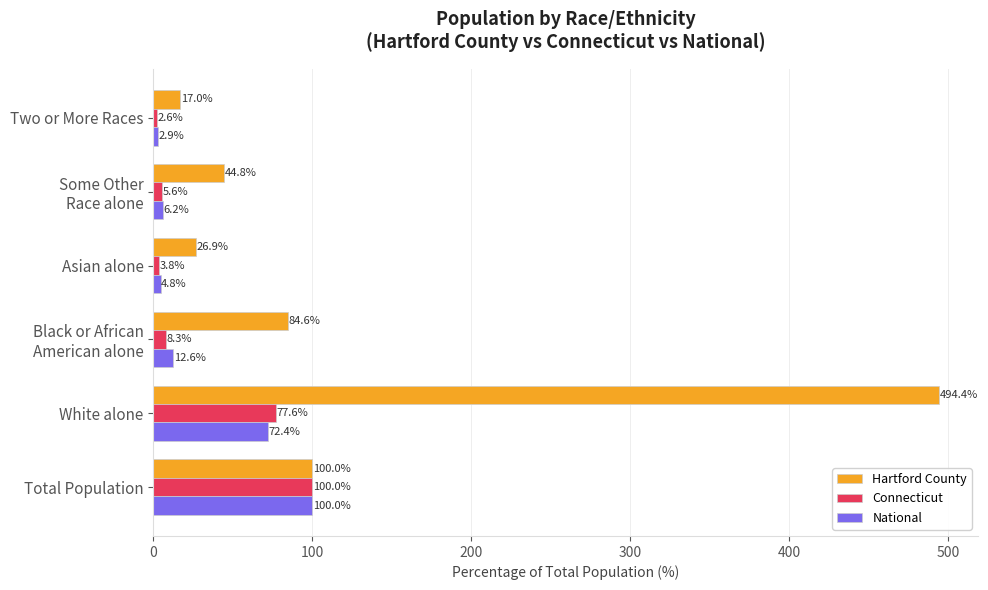

Which series has the largest total across all categories?

Hartford County